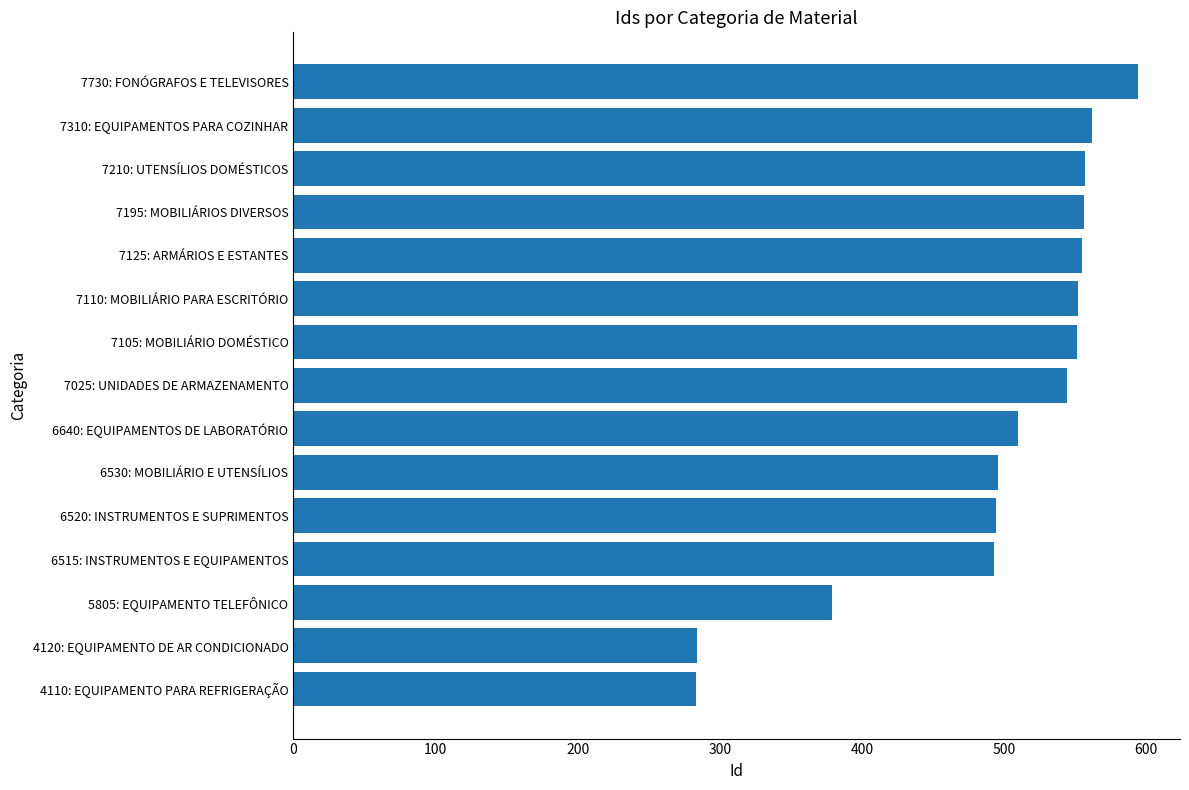

The value at 4110: EQUIPAMENTO PARA REFRIGERAÇÃO is 73. True or false?

False